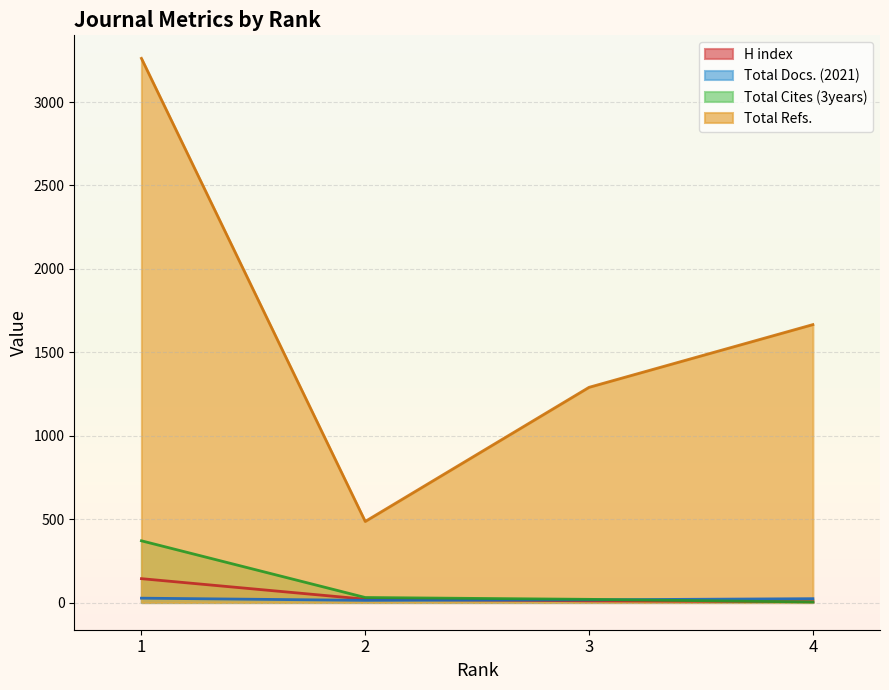

At which category does the chart reach its minimum across all series?

4